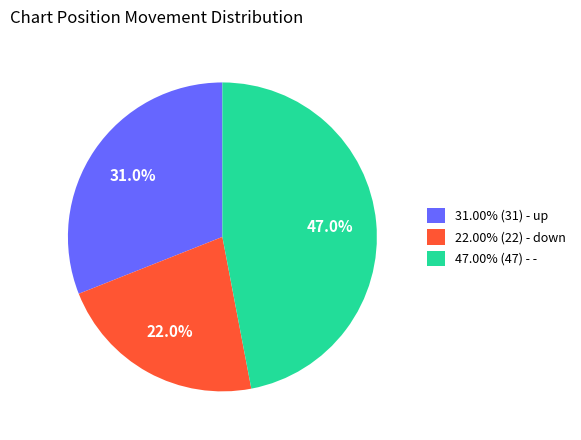

Is 31.00% (31) - up the majority of the pie?

No